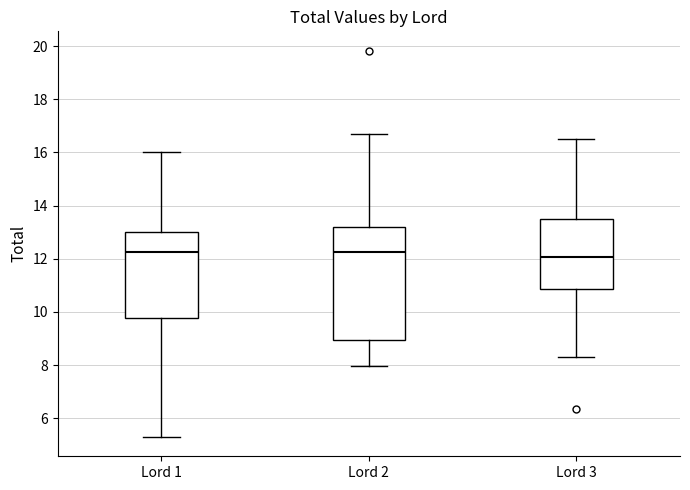

Comparing the boxes themselves (not the whiskers), which one is the tallest?

Lord 2